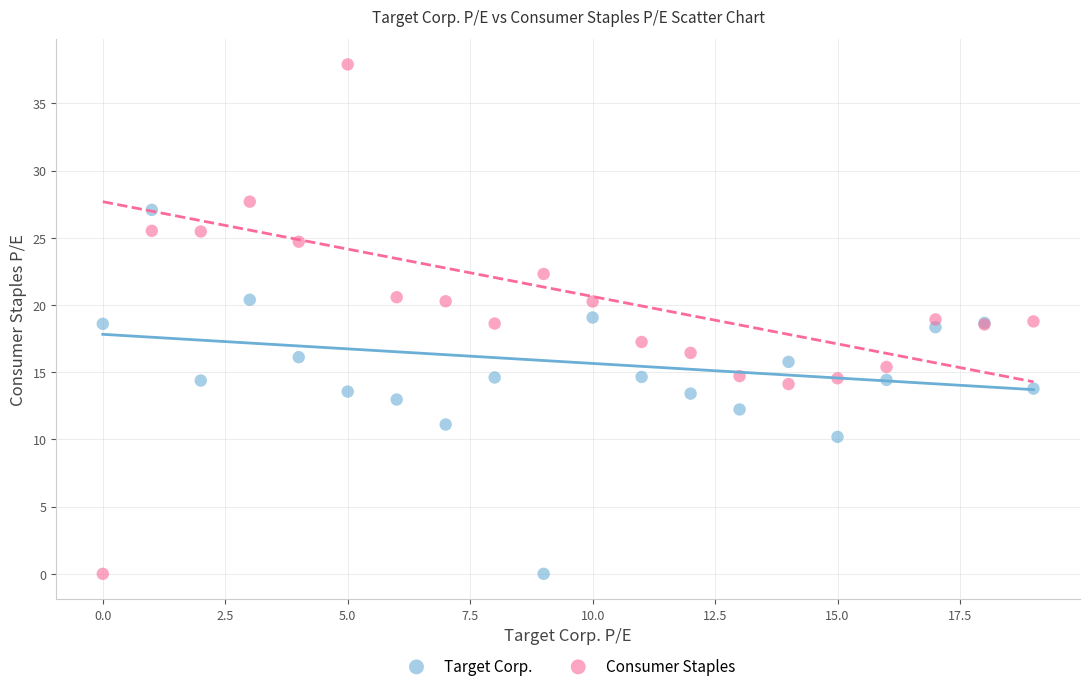

What are all the series names shown in the legend?

Target Corp., Consumer Staples